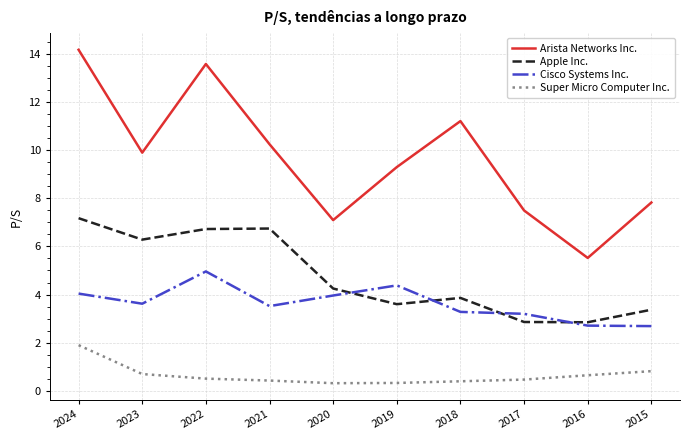

Rank the categories by Arista Networks Inc. value from highest to lowest.

2024, 2022, 2018, 2021, 2023, 2019, 2015, 2017, 2020, 2016